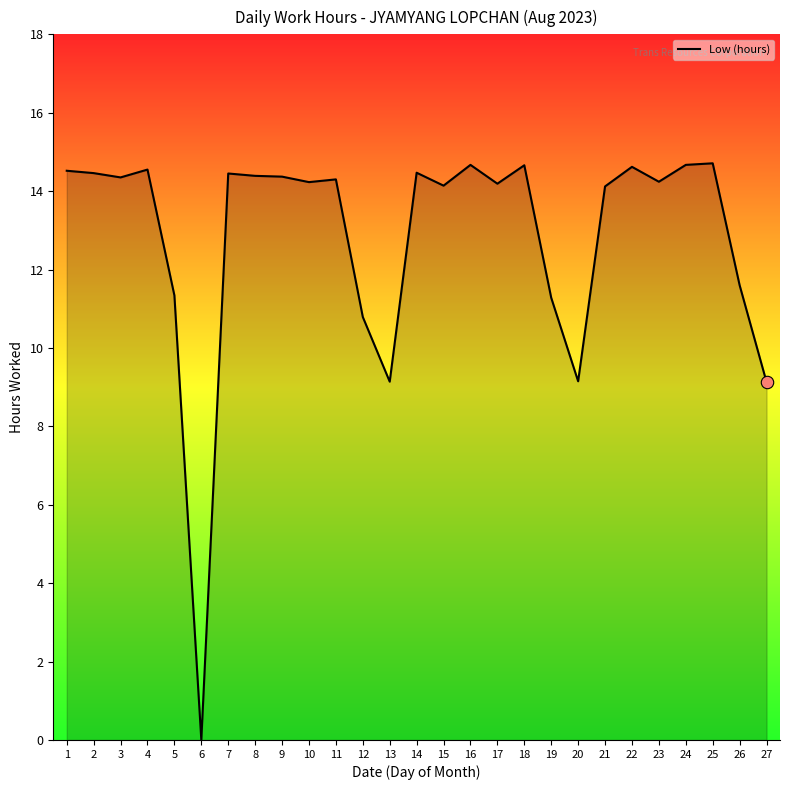

What is the ratio of the value at 18 to the value at 1?

1.0